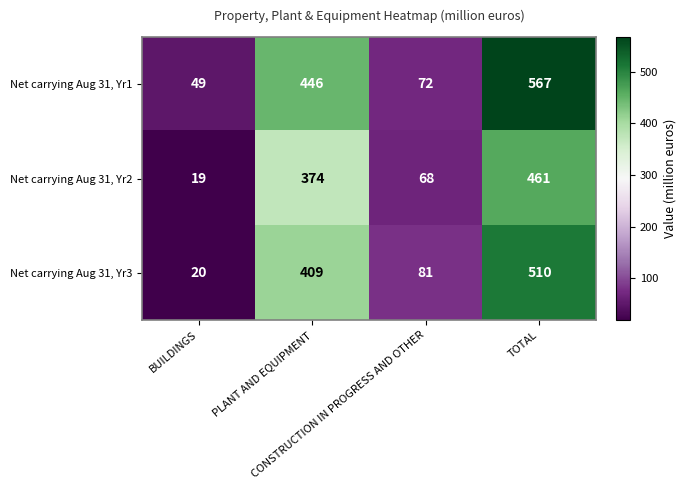

Which series has the largest total across all categories?

Net carrying Aug 31, Yr1